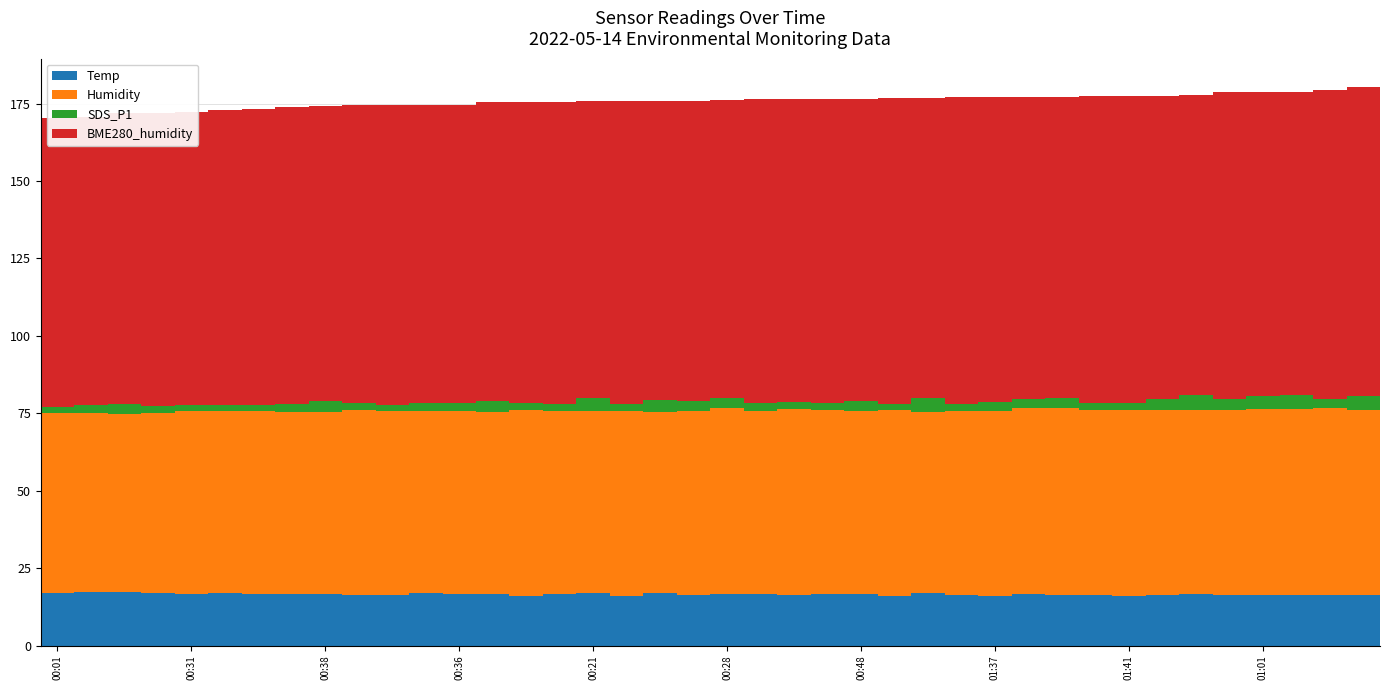

What is the minimum value for Humidity?

57.7